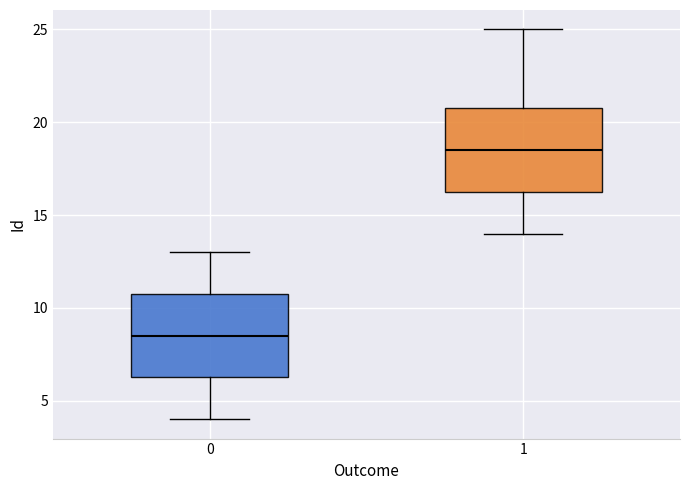

Where does the lower whisker of the box at x = 1 end on the y-axis? The values are not printed on the chart, so give them approximately, as read against the axis.

14.0